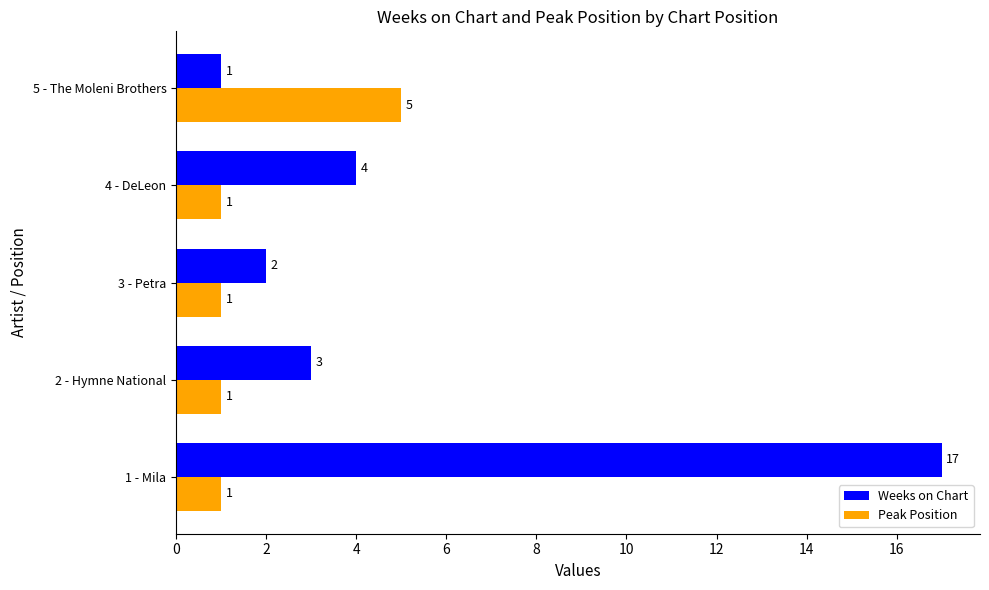

True or false: Peak Position has a value of 1 at 1 - Mila.

True